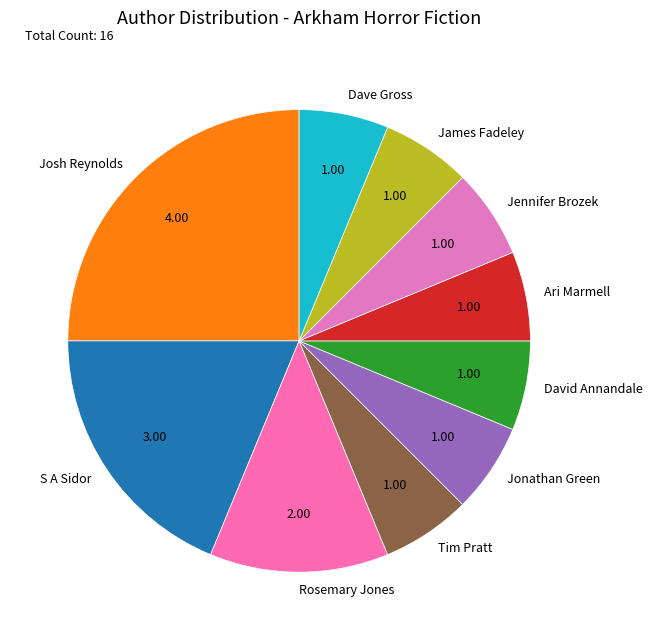

Does any single category account for the majority?

No